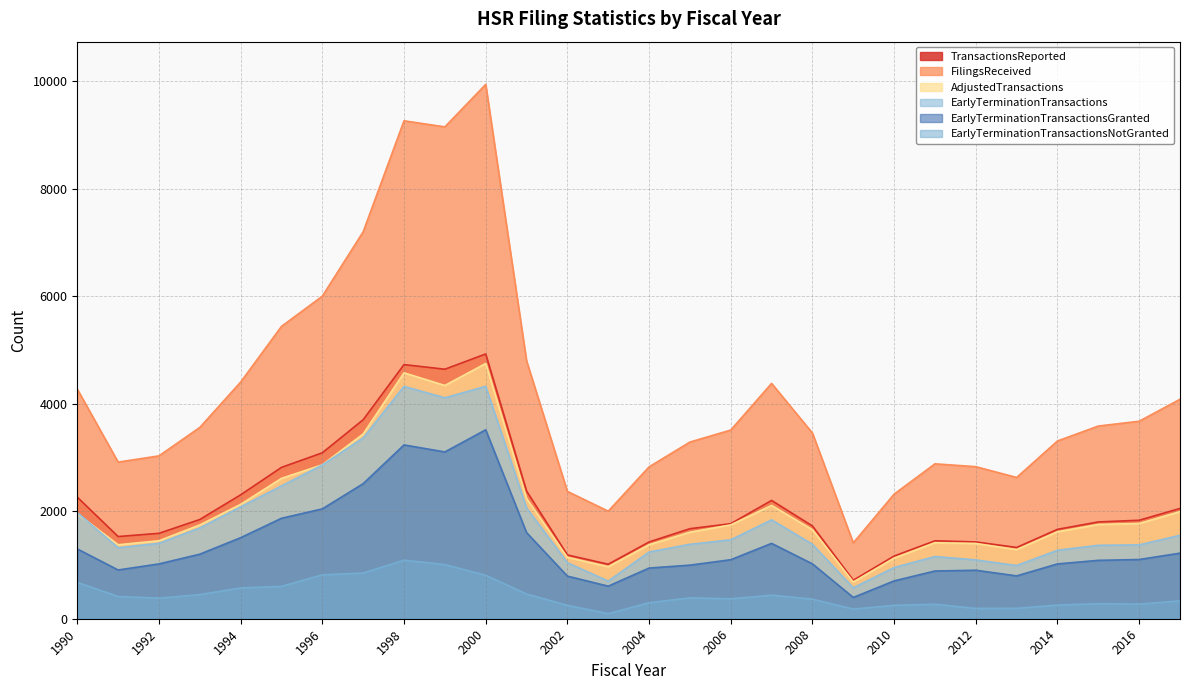

What is the maximum value for TransactionsReported?

4926